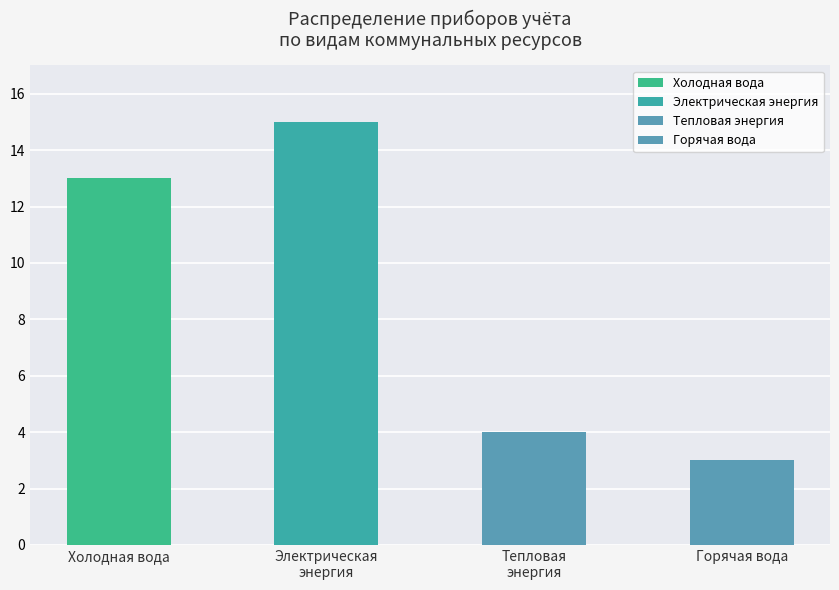

The value at Тепловая
энергия is 7. True or false?

False